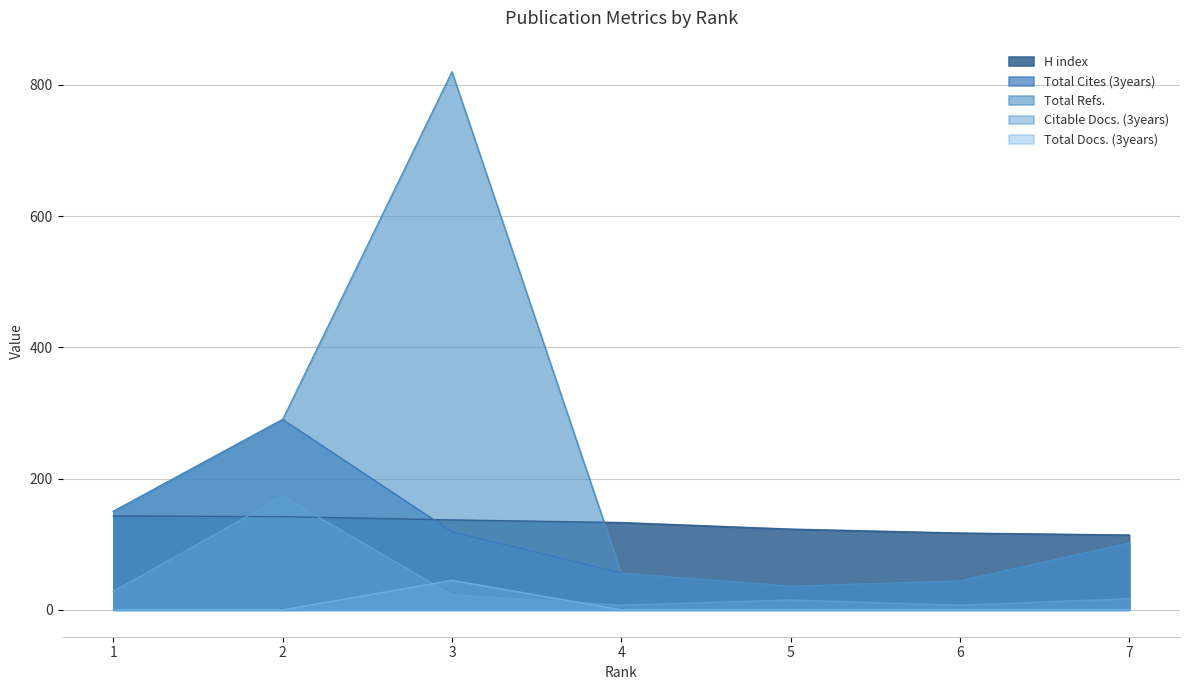

Reading right to left, list all the values displayed in this chart.

H index: 114	117	123	133	137	142	143
Total Docs. (3years): 0	0	0	0	45	0	0
Citable Docs. (3years): 17	7	15	7	23	173	28
Total Cites (3years): 102	44	36	56	119	290	150
Total Refs.: 102	44	36	56	820	290	150